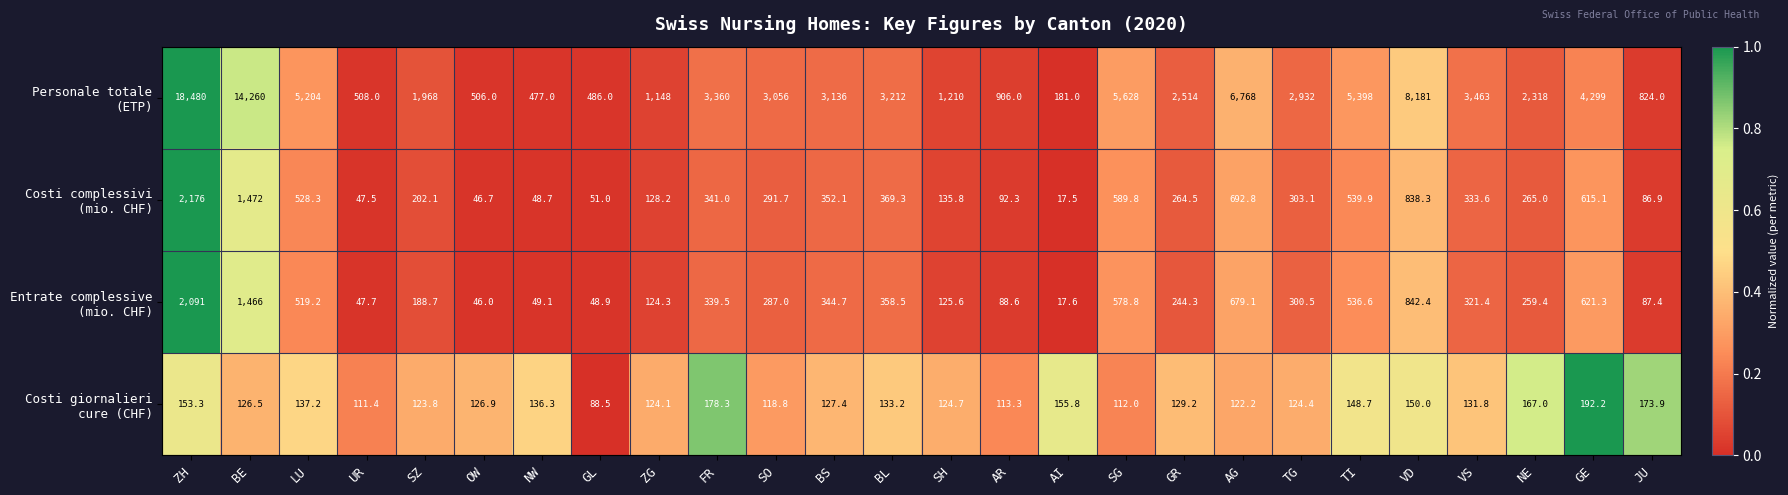

How many series are shown in this chart?

4